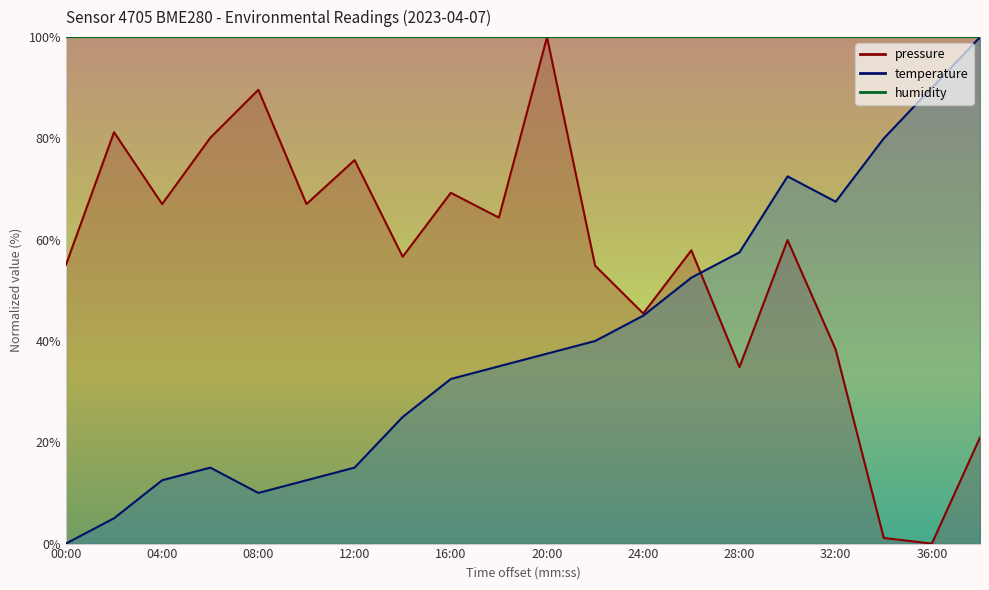

How many data points does each series have?

20